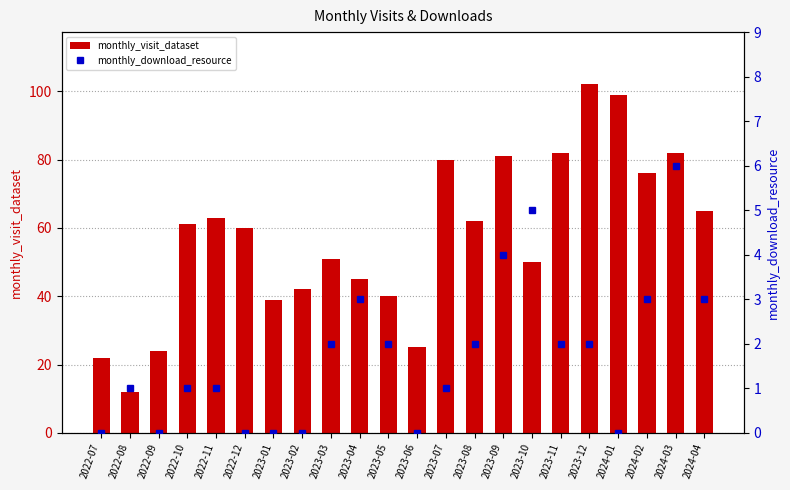

How many values in the monthly_visit_dataset series exceed 61?

10